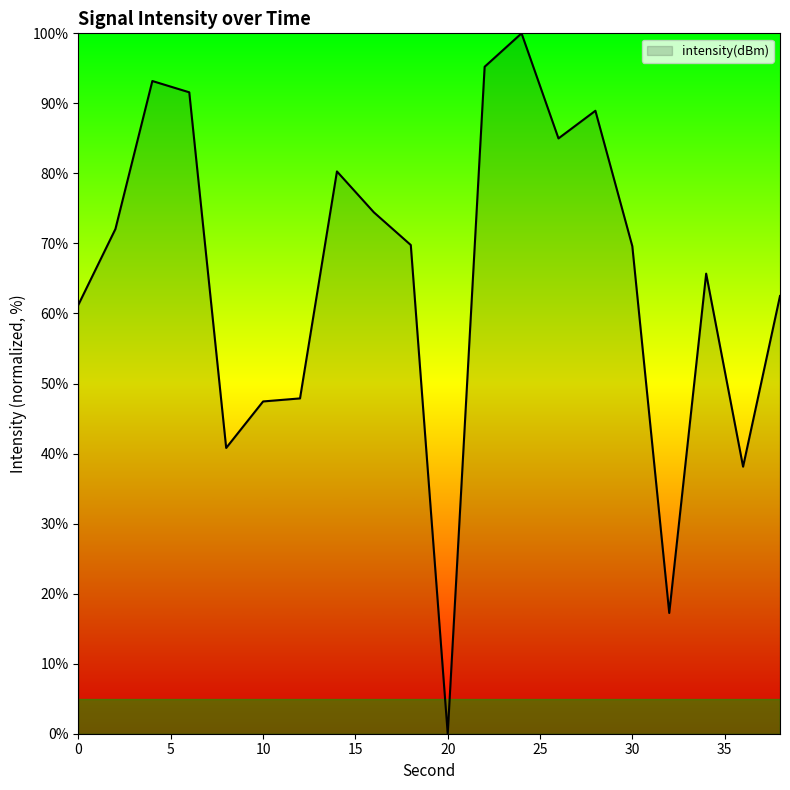

What is the sum of all values?

1301.1